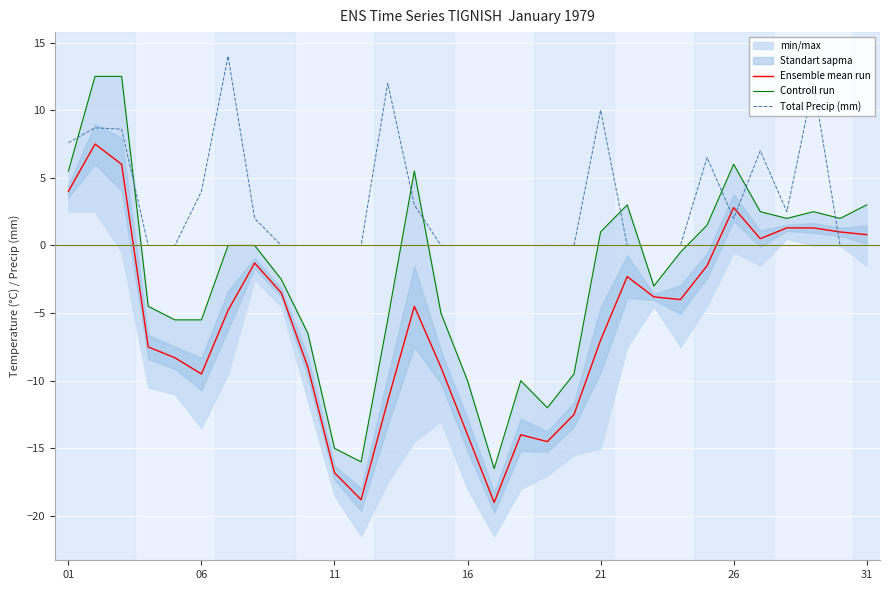

What is the value of the Controll run point at the 25th from the left?

1.5